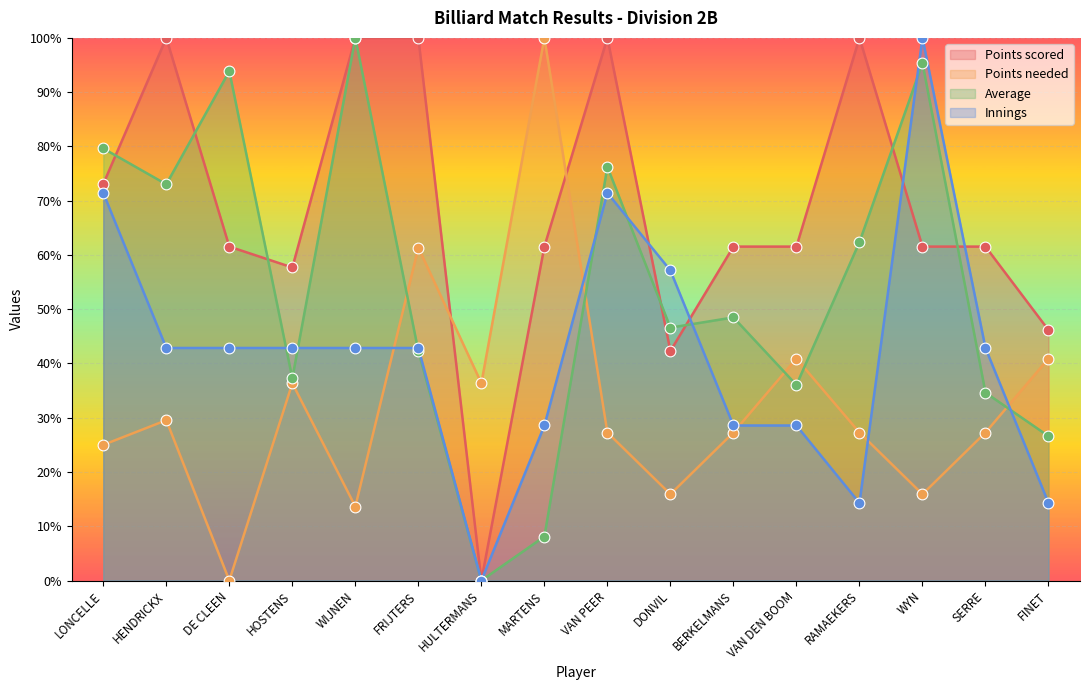

Which series has the largest Y range (max minus min)?

Points scored